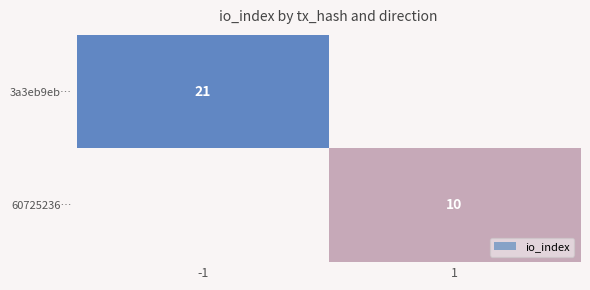

The 60725236… series shows 5 at 1. True or false?

False